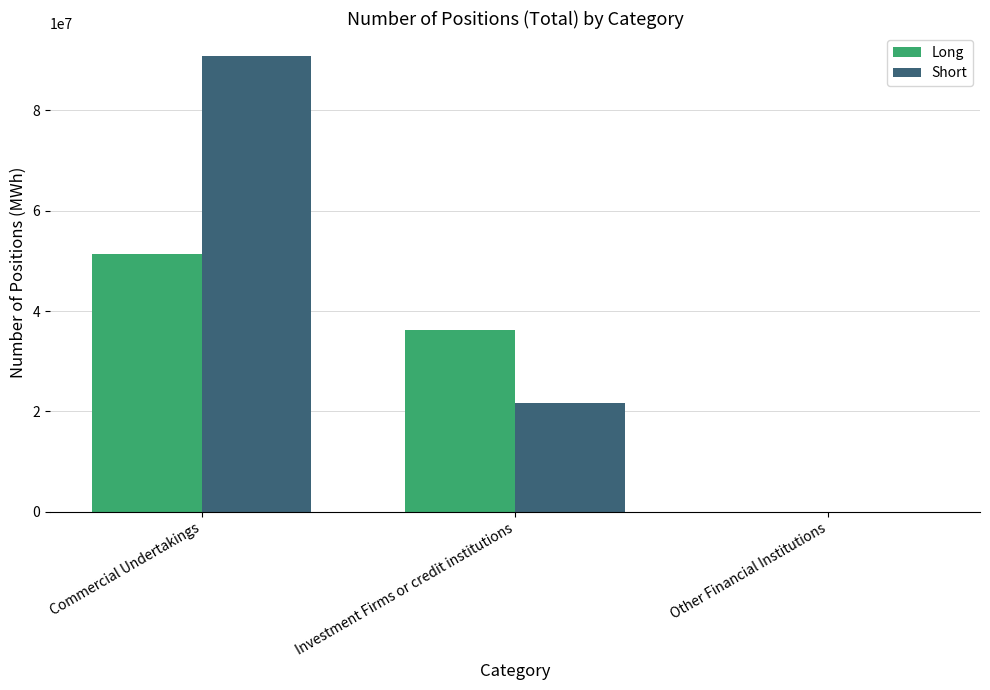

Reading right to left, transcribe all the data shown in this chart.

Long: 0	36268501	51325988
Short: 0	21731289	90879648